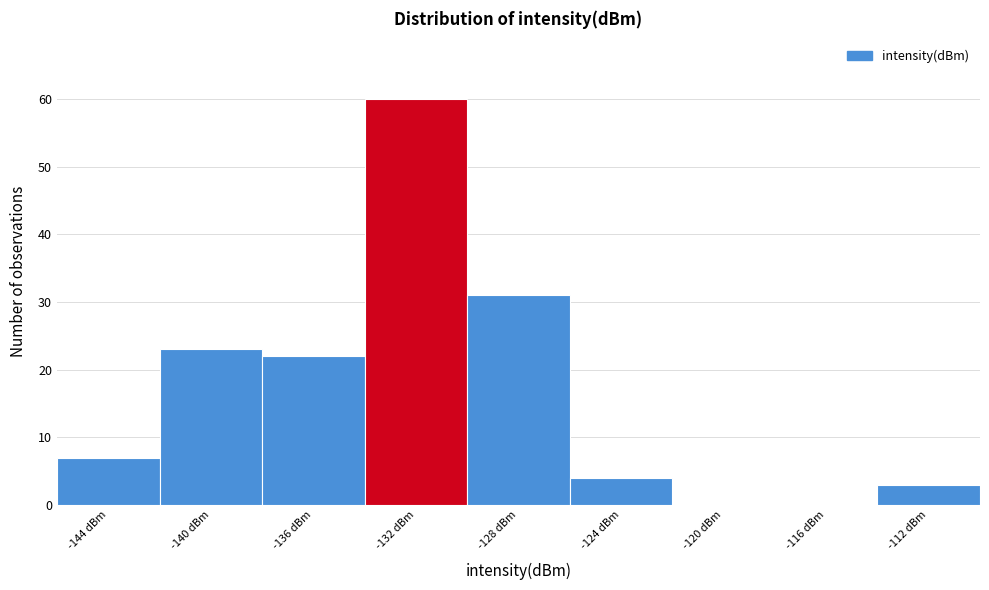

Reading right to left, list all the values displayed in this chart.

-112 dBm=3	-116 dBm=0	-120 dBm=0	-124 dBm=4	-128 dBm=31	-132 dBm=60	-136 dBm=22	-140 dBm=23	-144 dBm=7